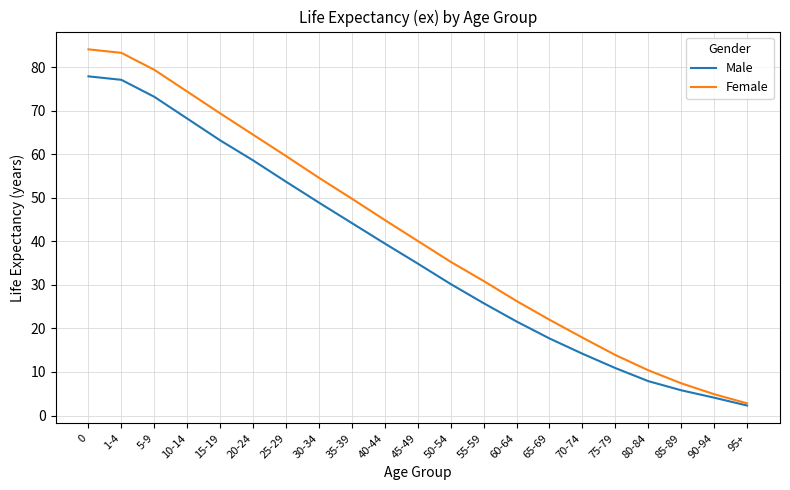

List the series in order of their peak value, highest first.

Female, Male